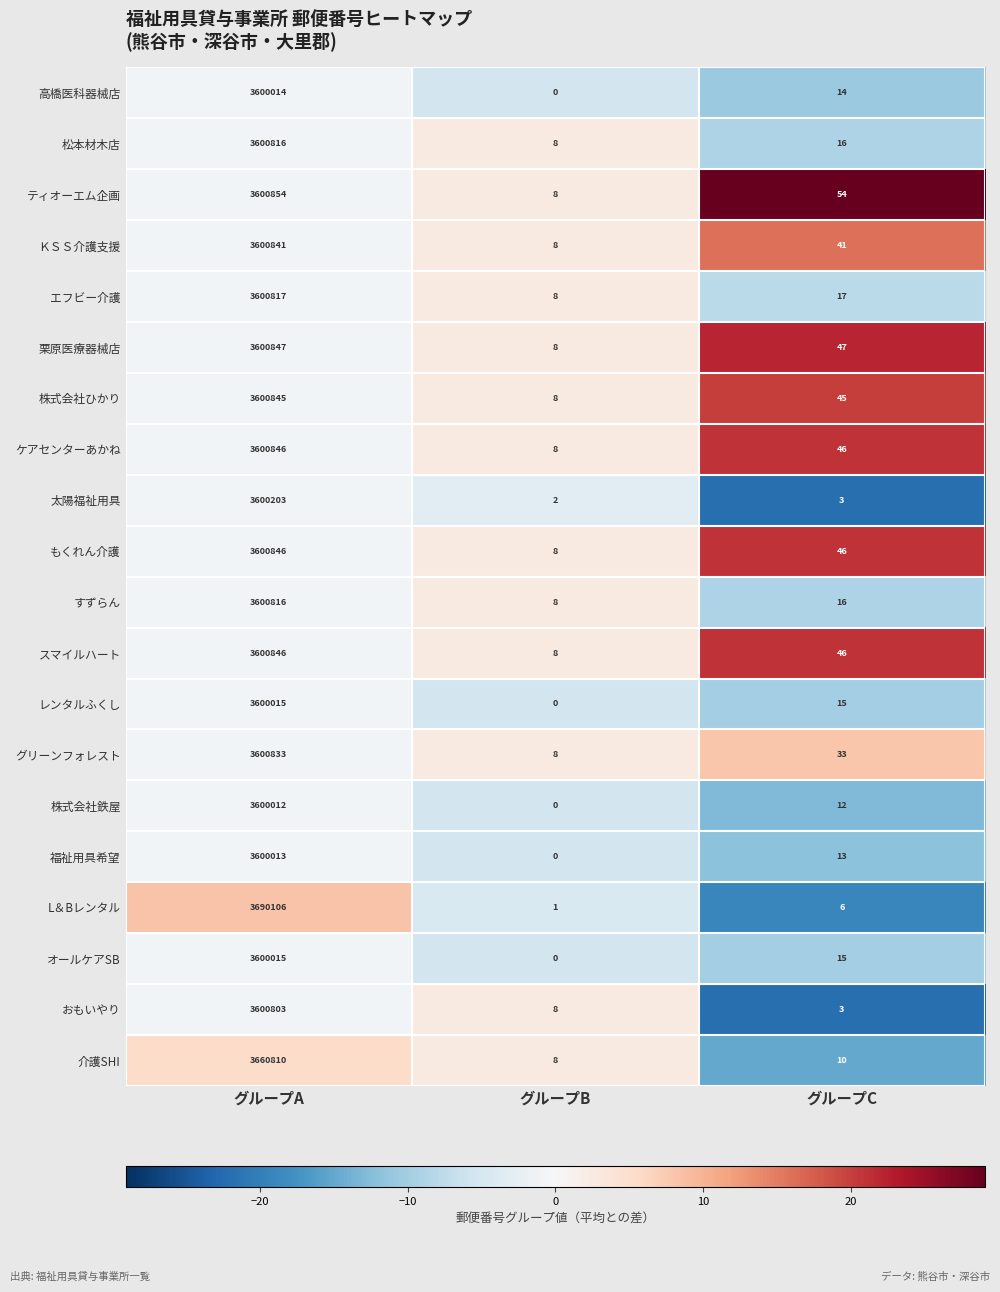

How many data points does each series have?

3